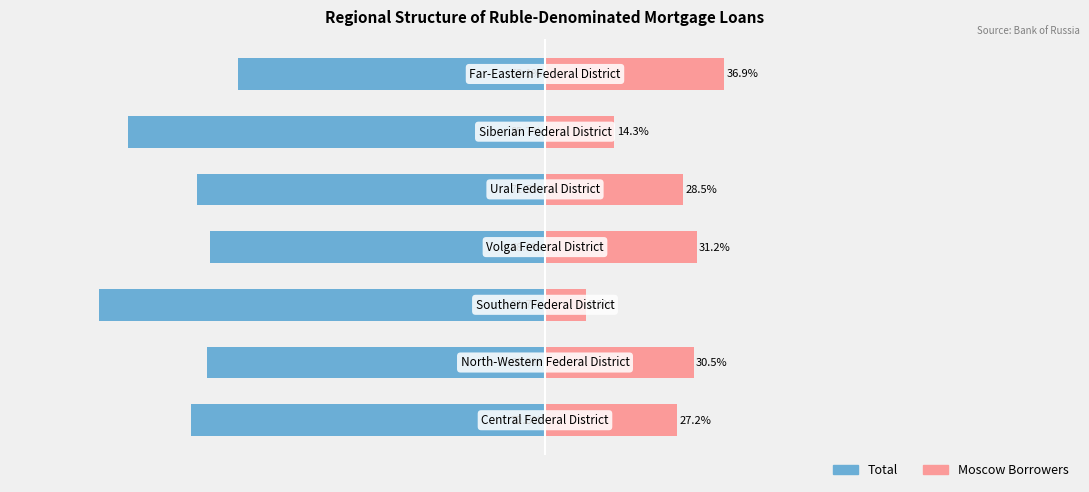

Reading left to right, extract all data points from this chart.

Total: -72.8	-69.5	-91.7	-68.8	-71.5	-85.7	-63.1
Moscow Borrowers: 27.2	30.5	8.3	31.2	28.5	14.3	36.9